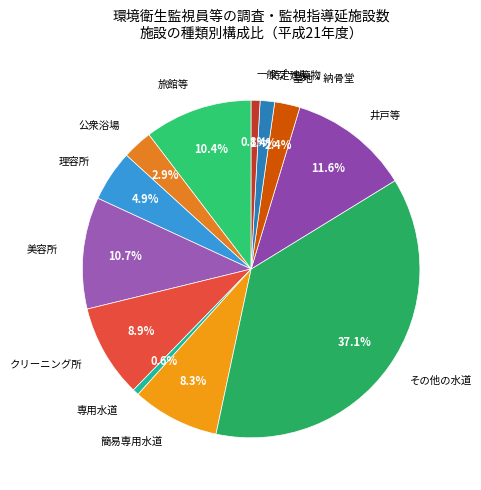

What is the ratio of the value at 理容所 to the value at 専用水道?

8.1